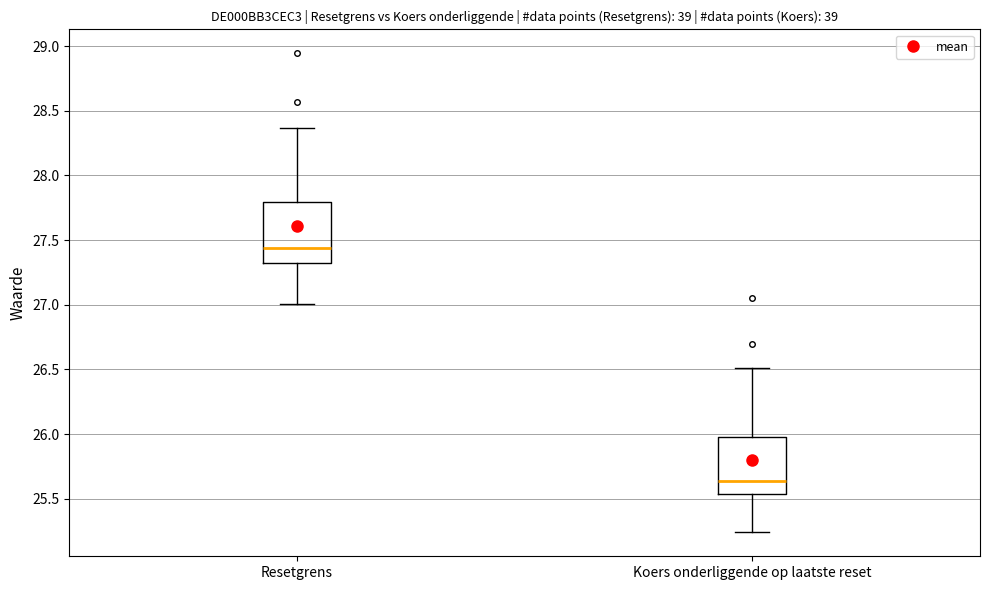

Where does the lower whisker of the box for Resetgrens end on the y-axis? The values are not printed on the chart, so give them approximately, as read against the axis.

27.00